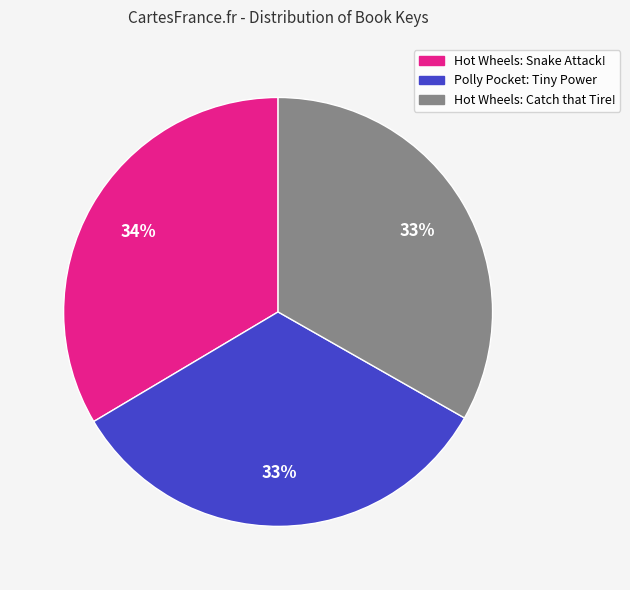

Count the number of slices in the pie.

3